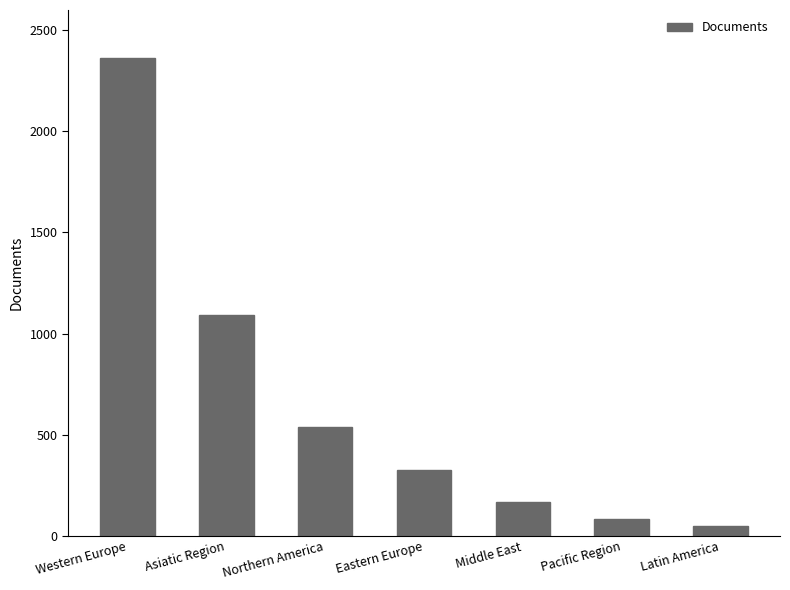

Approximately how many times larger is the value at Asiatic Region compared to Latin America?

23.7